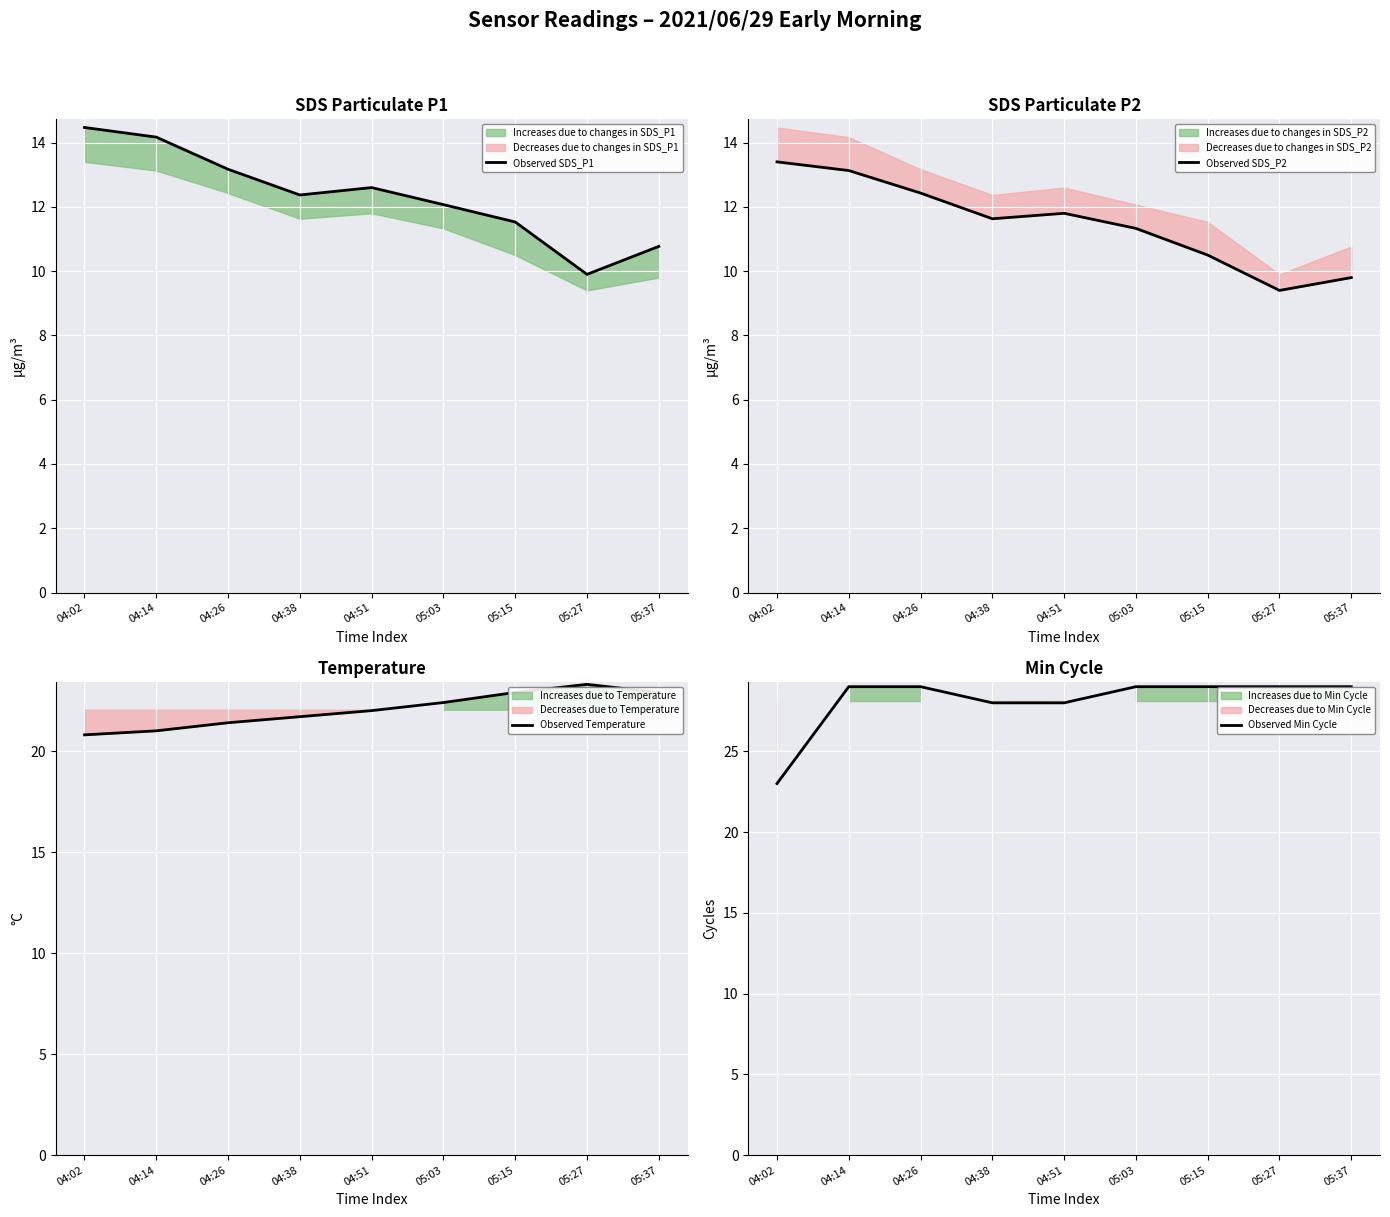

True or false: Observed SDS_P2 and Observed Temperature intersect in this chart.

False